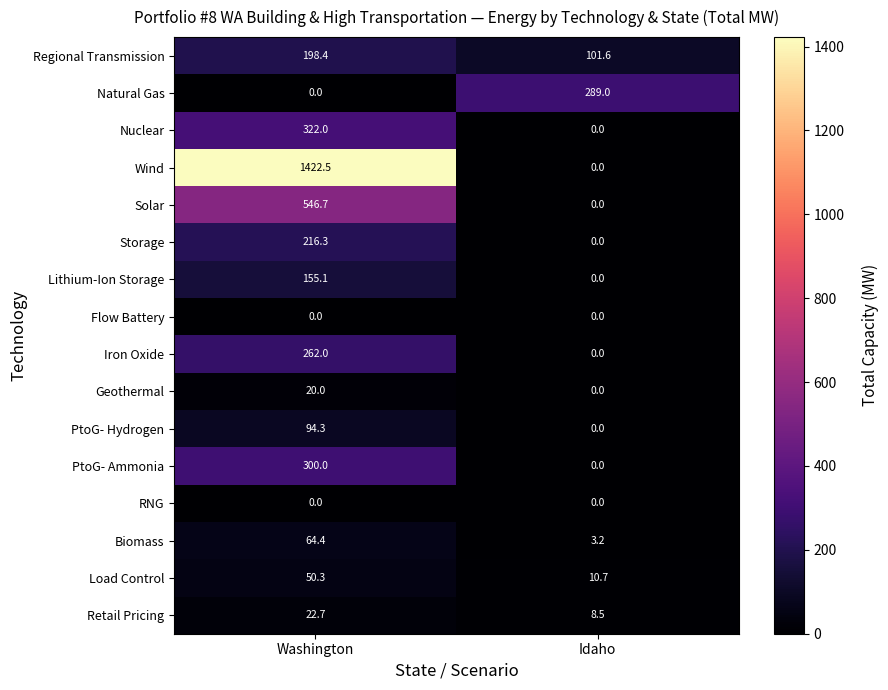

Which category has the highest value across all series?

Washington